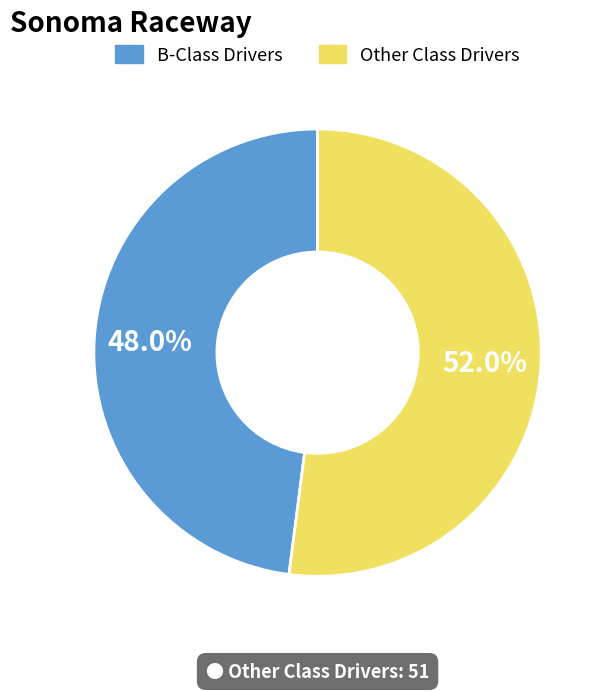

Is there a majority slice in this chart?

Yes